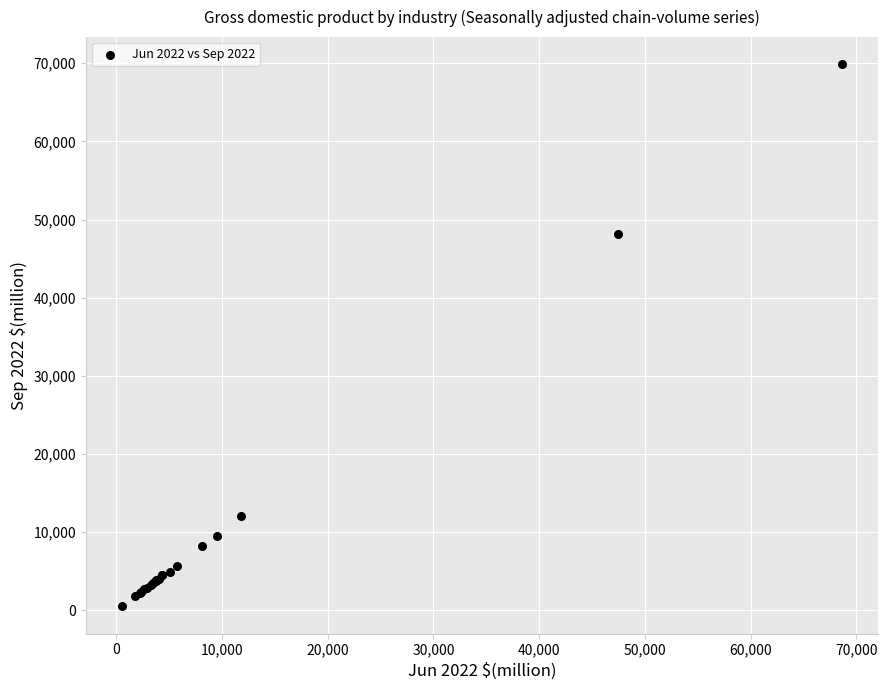

What Y value in the scatter plot is closest to 35193?

48148